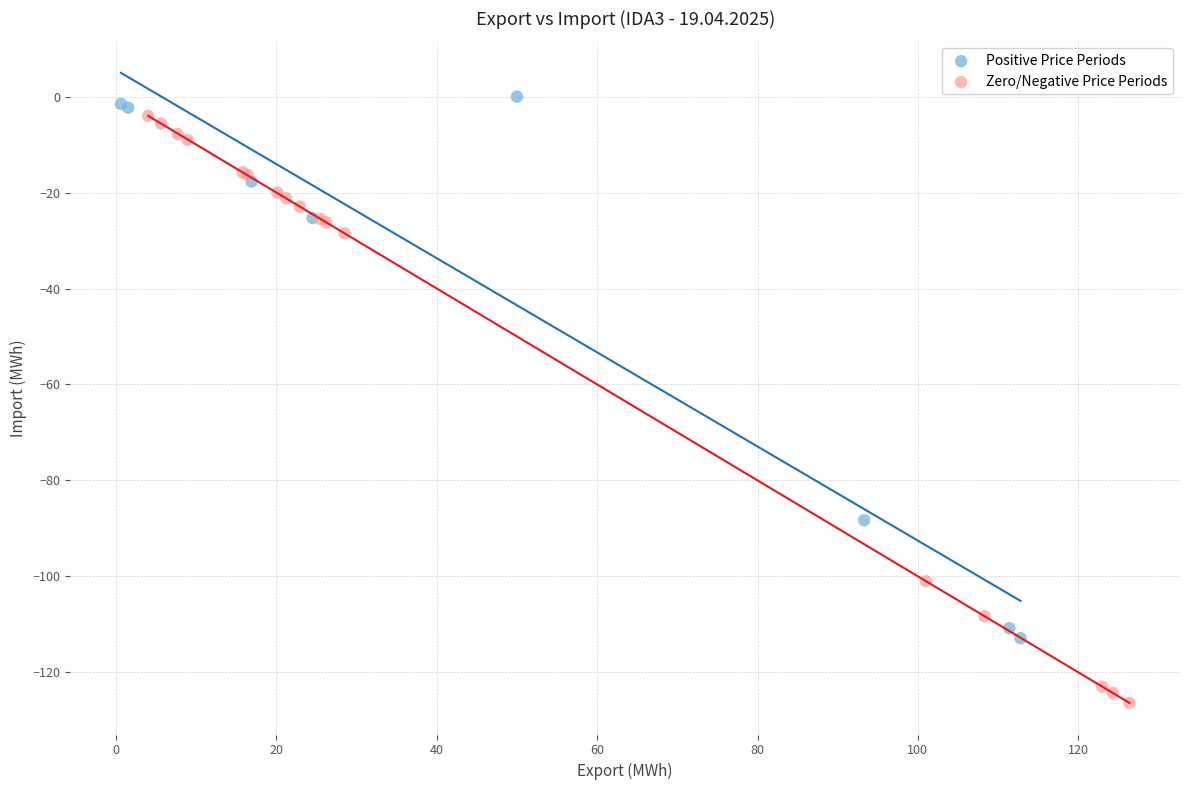

Which series has the largest Y range (max minus min)?

Zero/Negative Price Periods